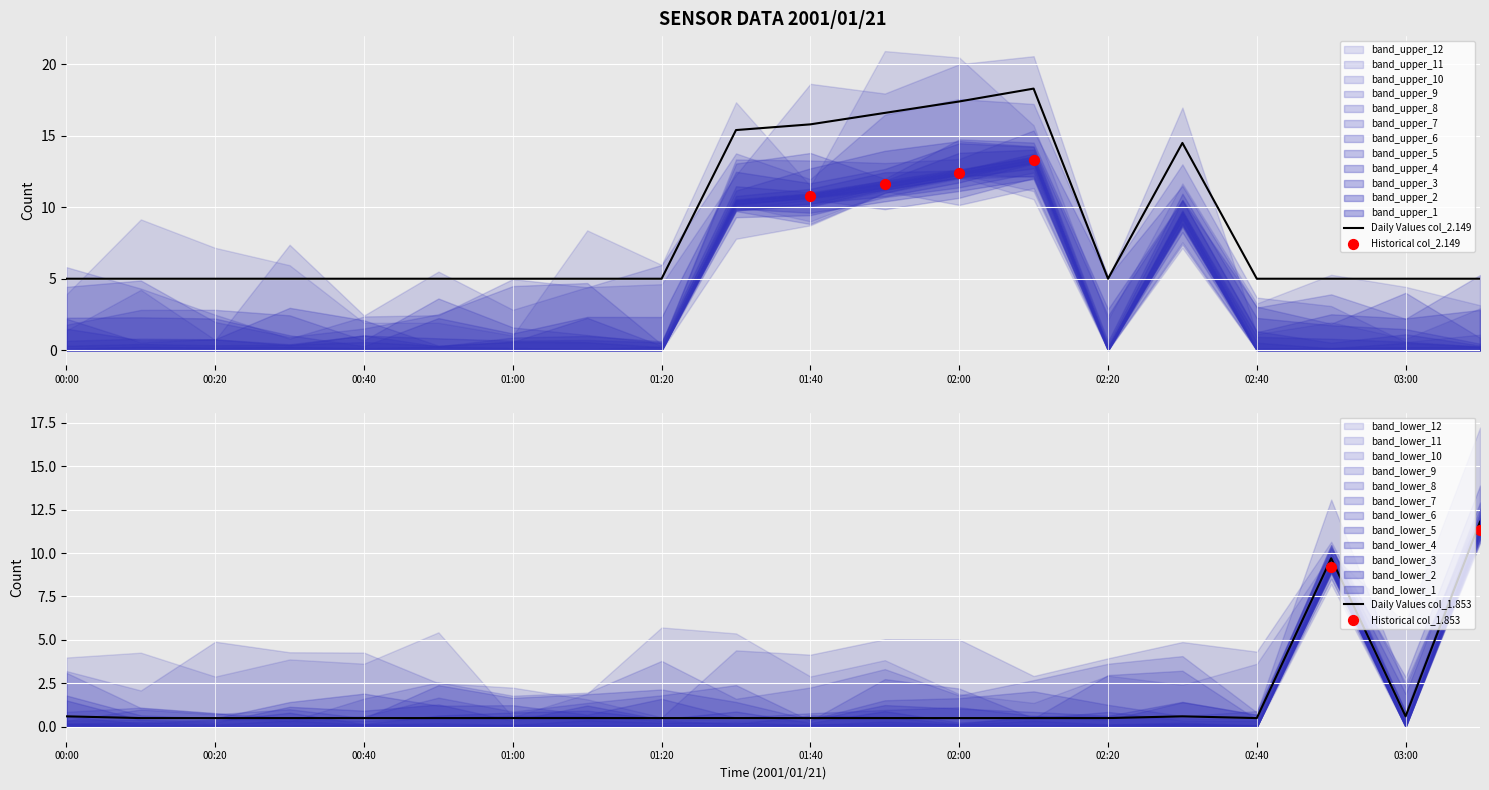

Which series has the widest spread of Y values?

2.149